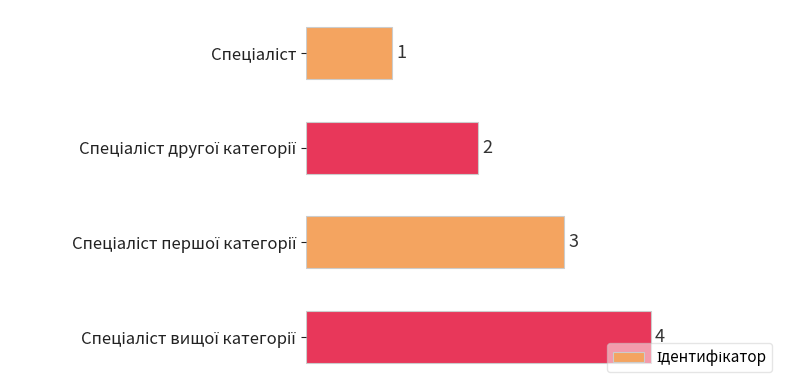

How many values are between 2 and 4?

3